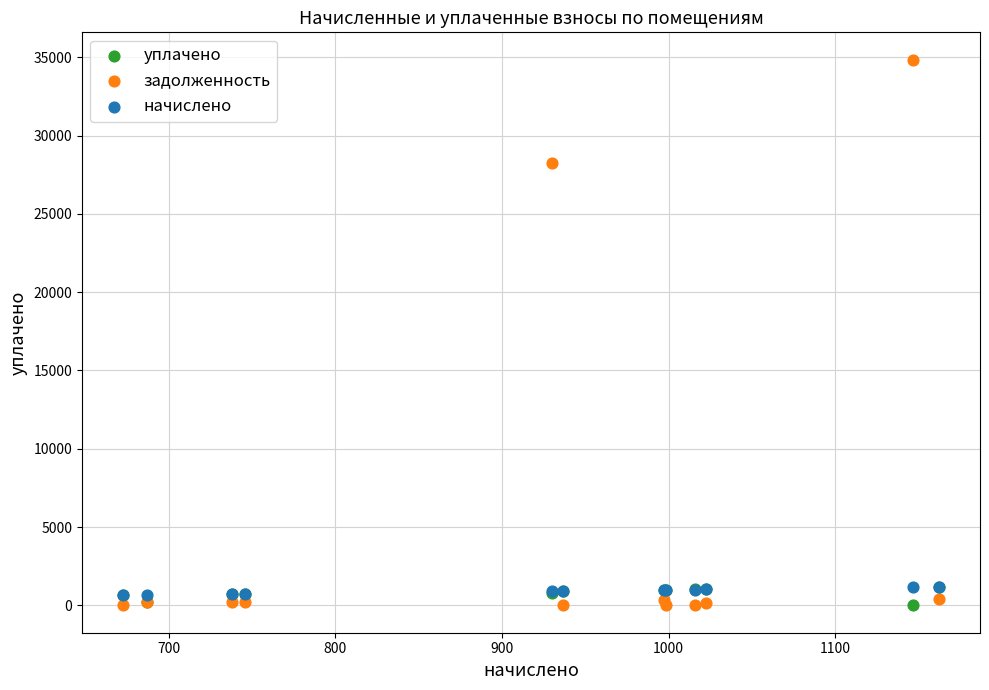

Across all series, what Y value is closest to 17424?

28275.2